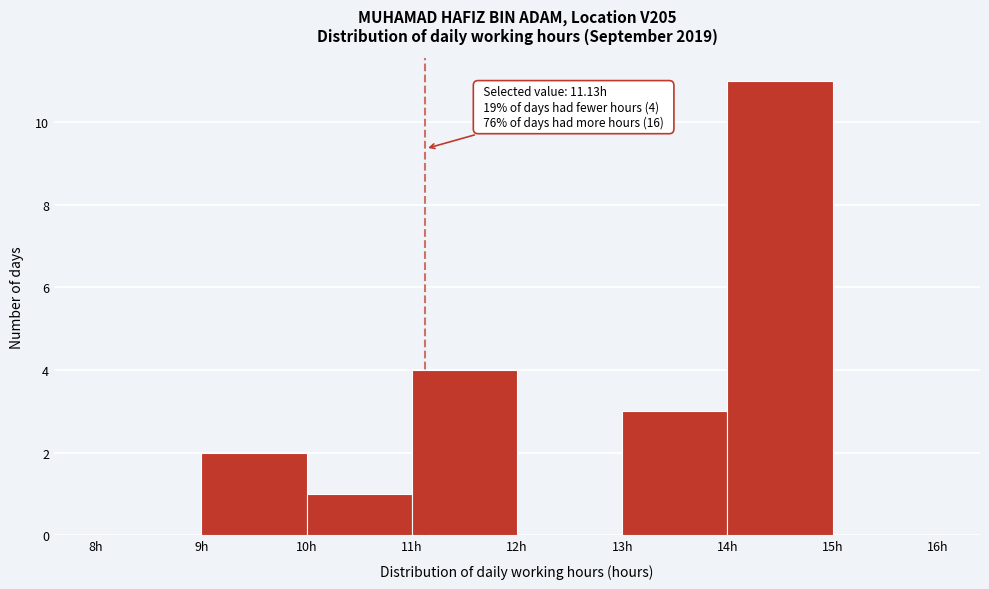

Over which range of the x-axis is the bar tallest?

14 to 15